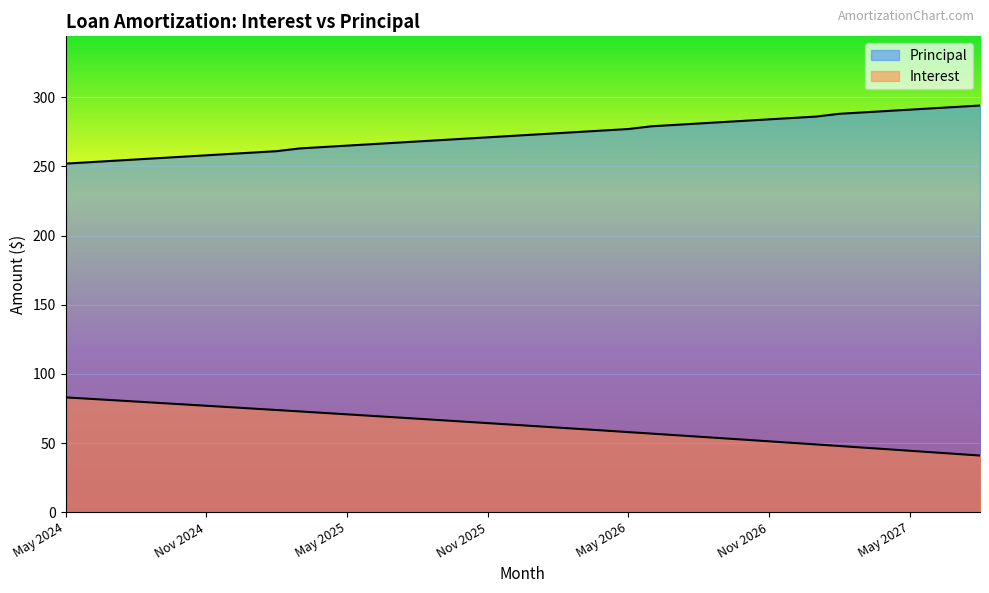

What is the label of the 26th point from the right?

Jul 2025